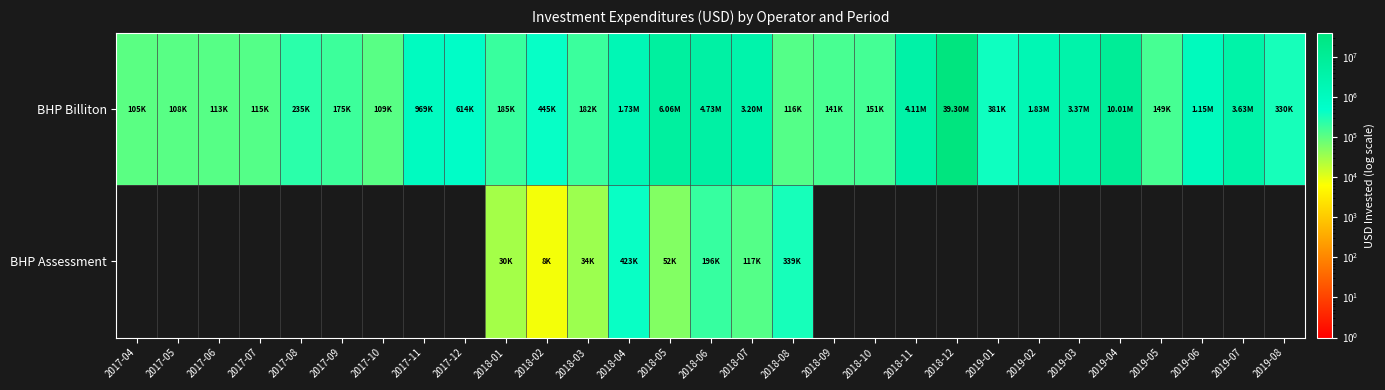

Rank the series at 2018-03 from lowest to highest value.

BHP Assessment, BHP Billiton